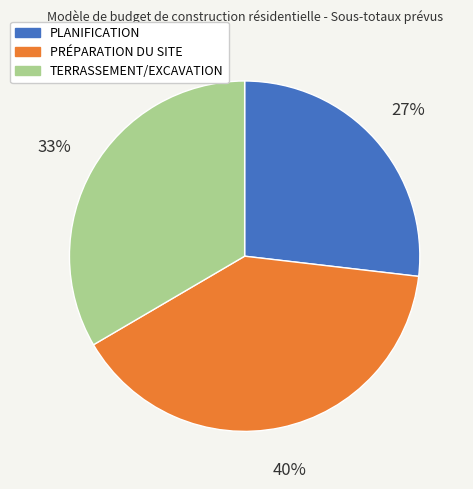

Count the number of slices in the pie.

3